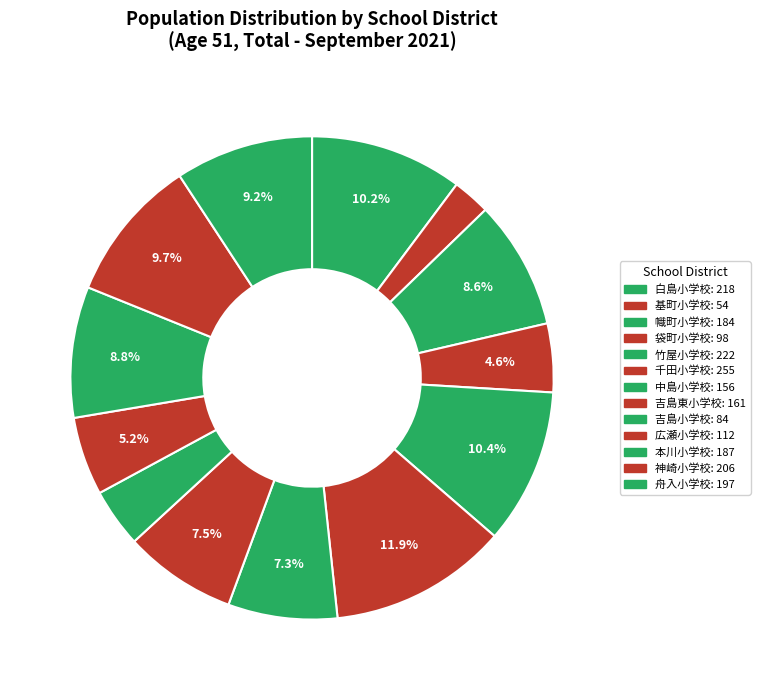

Which category has the smallest portion of the pie?

基町小学校